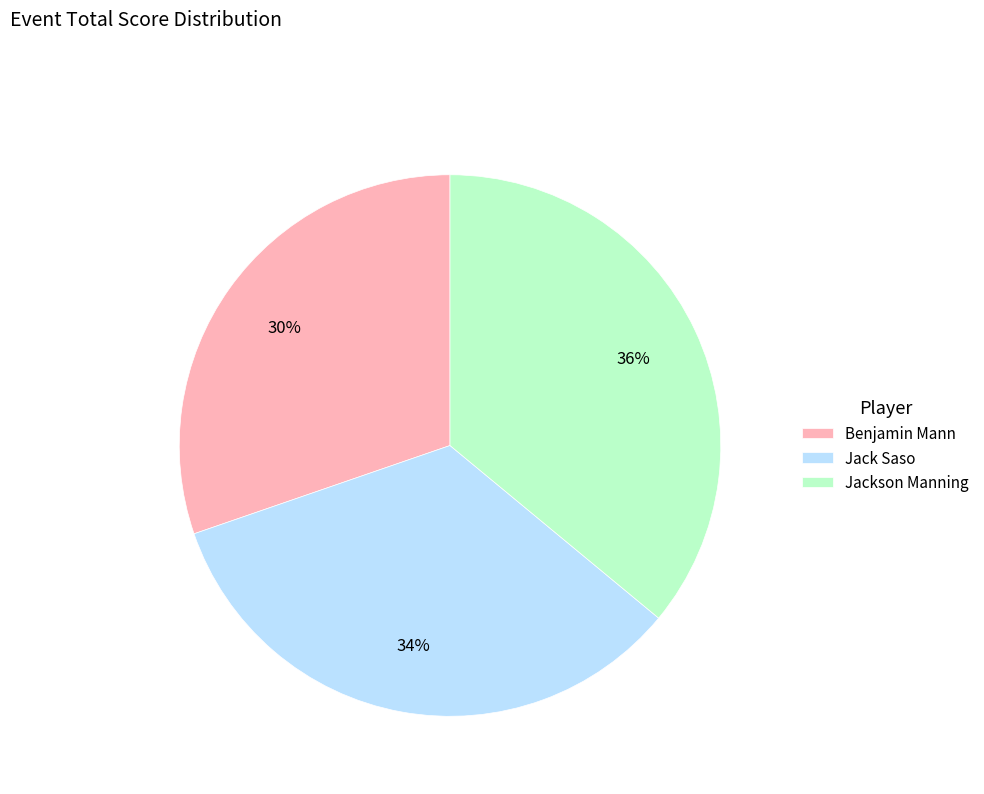

Which slice is the smallest?

Benjamin Mann